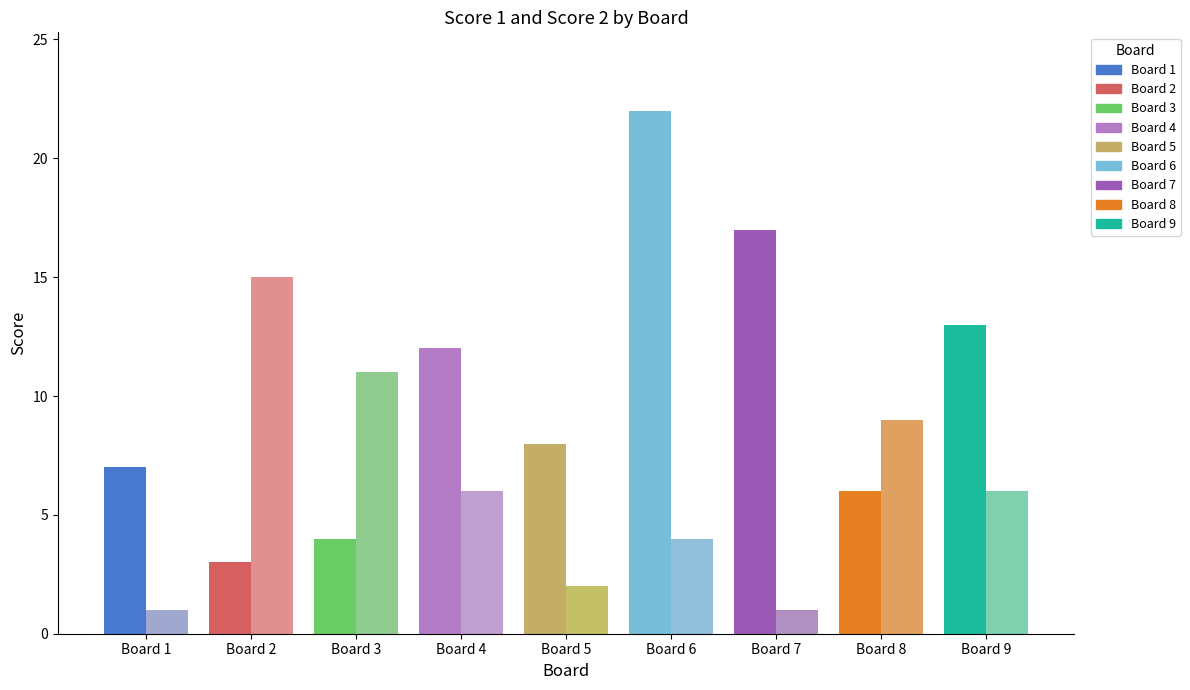

What is the value of the Score 2 bar at the 6th from the left?

4